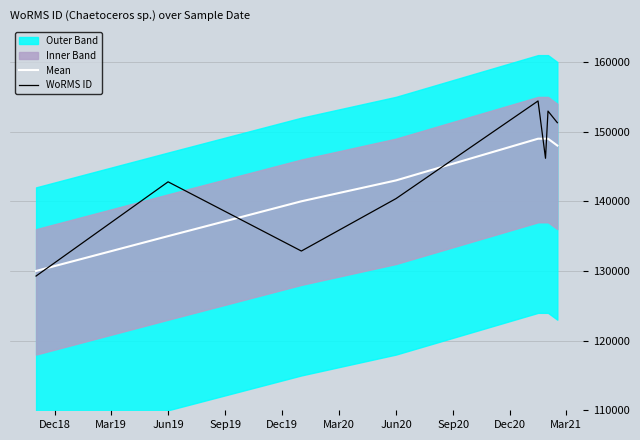

What is the lowest value of the WoRMS ID series?

129270